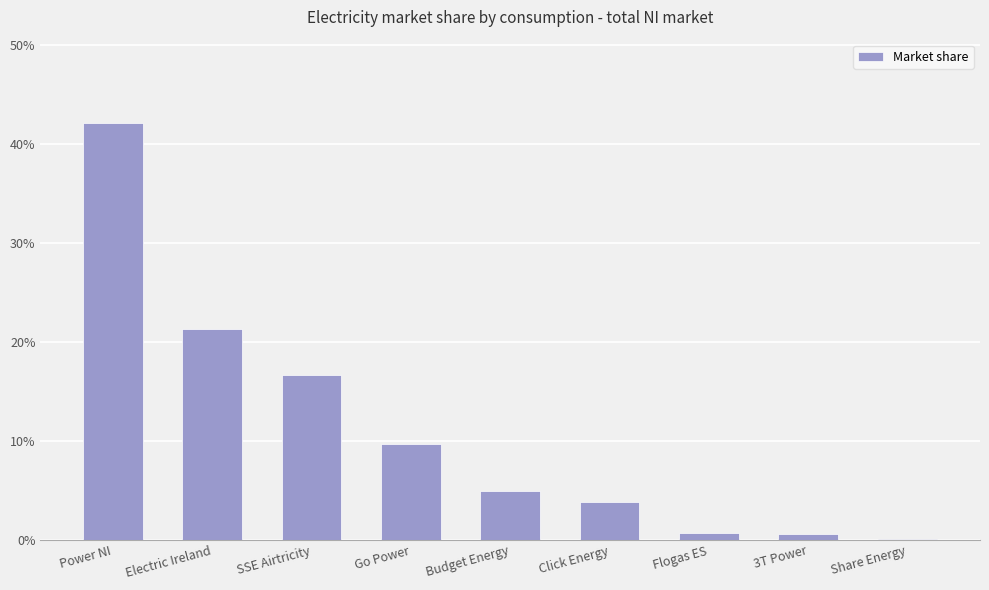

At which category does the chart reach its minimum across all series?

Share Energy